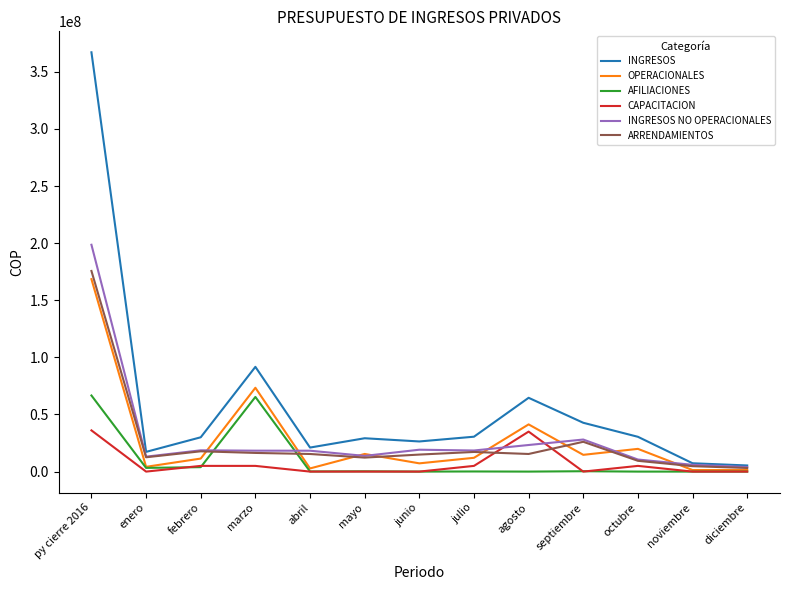

In ARRENDAMIENTOS, how many points are higher than both neighbors (excluding endpoints)?

3